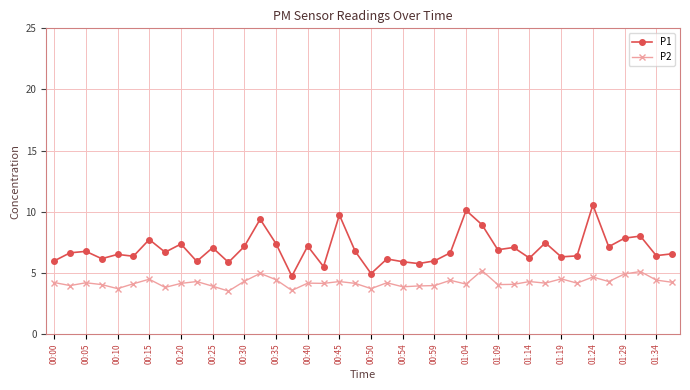

What is the lowest value of the P1 series?

4.7